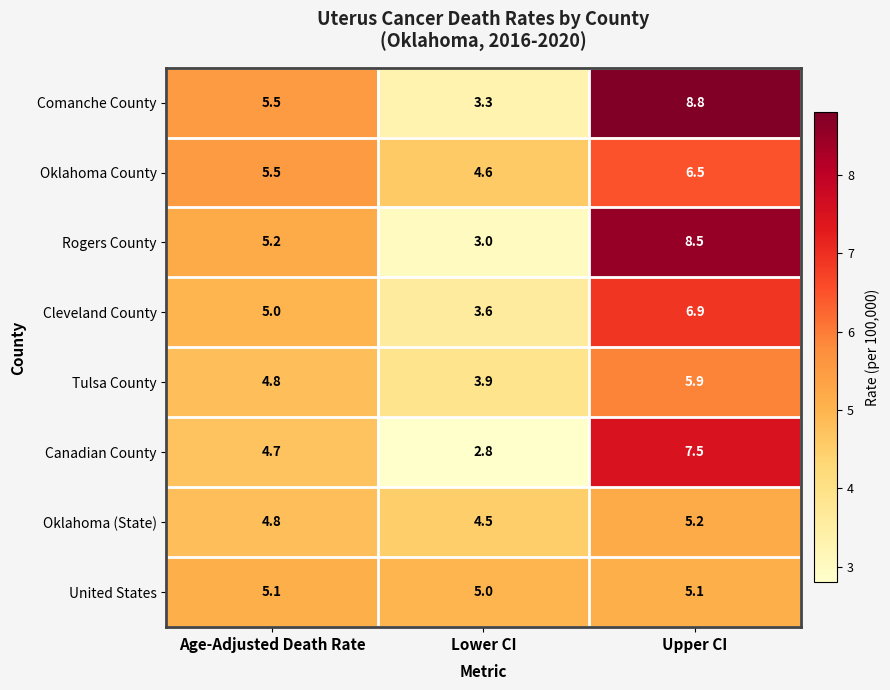

Count the number of data series in this chart.

8